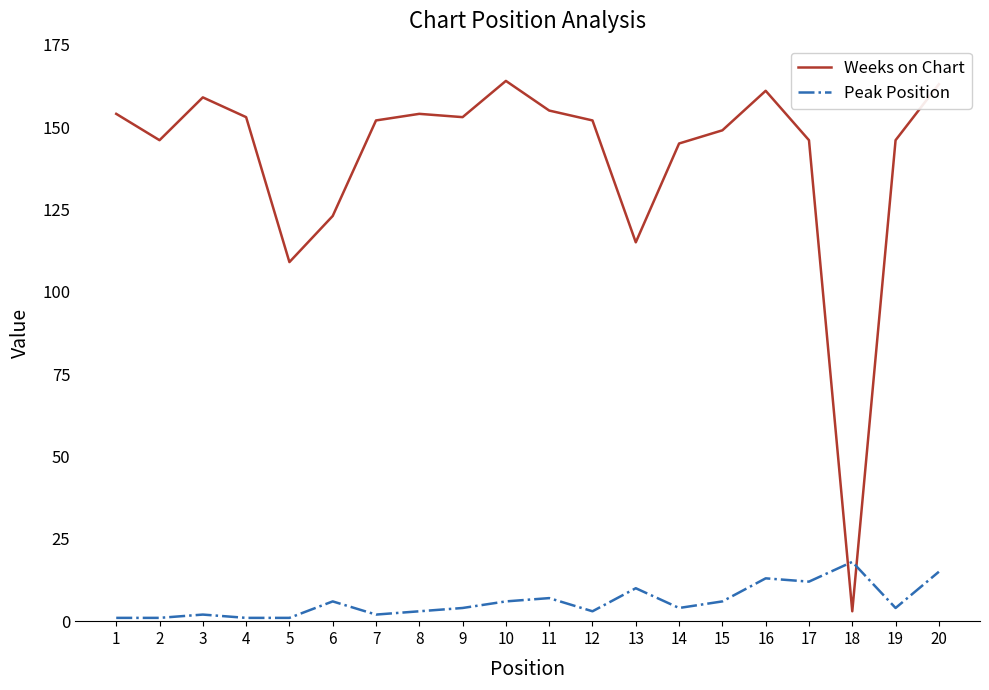

Between 1 and 2, which series saw the biggest shift?

Weeks on Chart